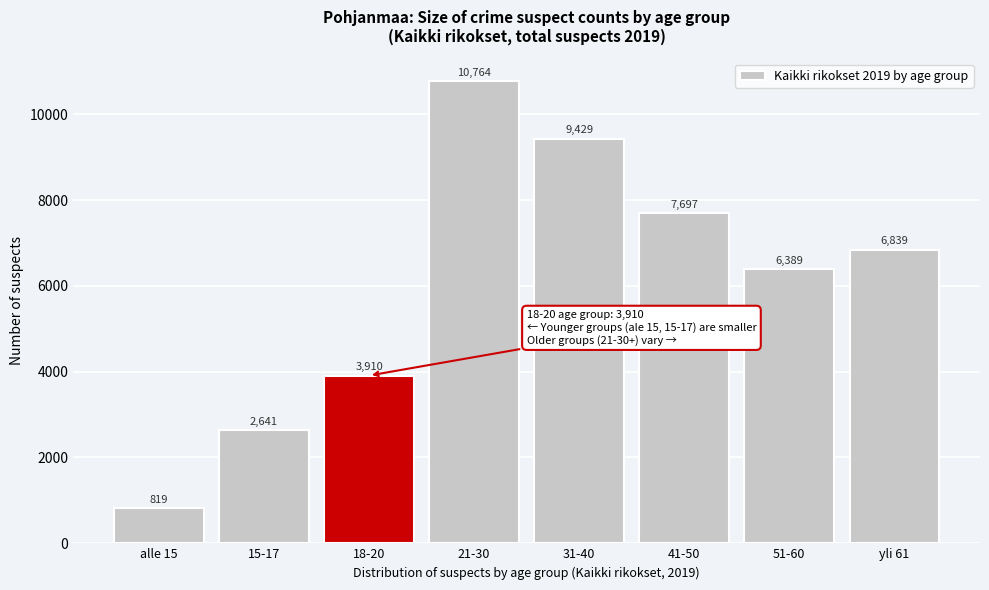

Reading left to right, list all the values displayed in this chart.

alle 15=819	15-17=2641	18-20=3910	21-30=10764	31-40=9429	41-50=7697	51-60=6389	yli 61=6839